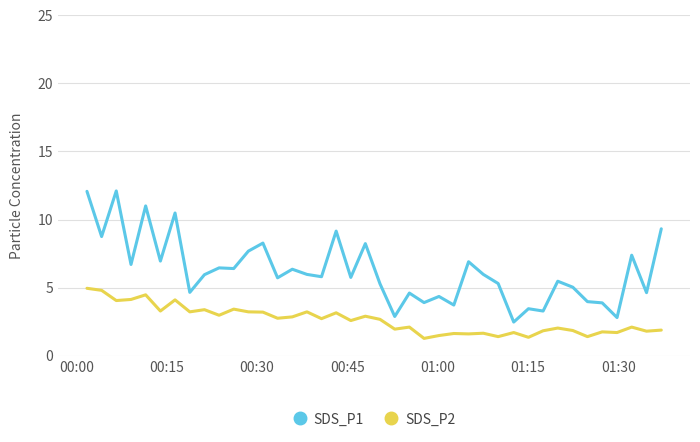

What is the maximum value shown in the chart?

12.1